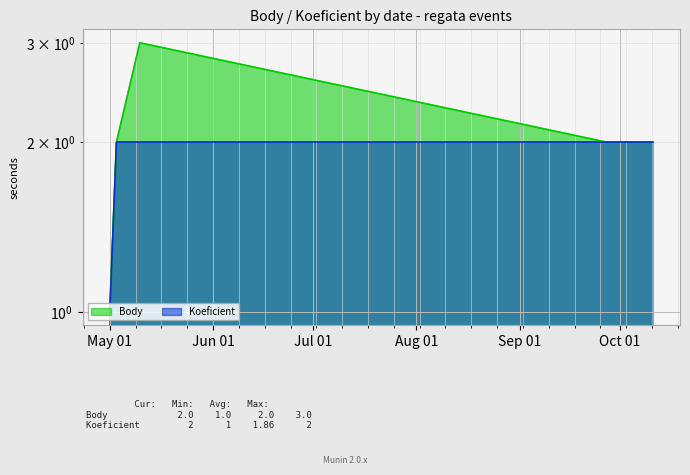

The value of Body at May 01 is 2. True or false?

False